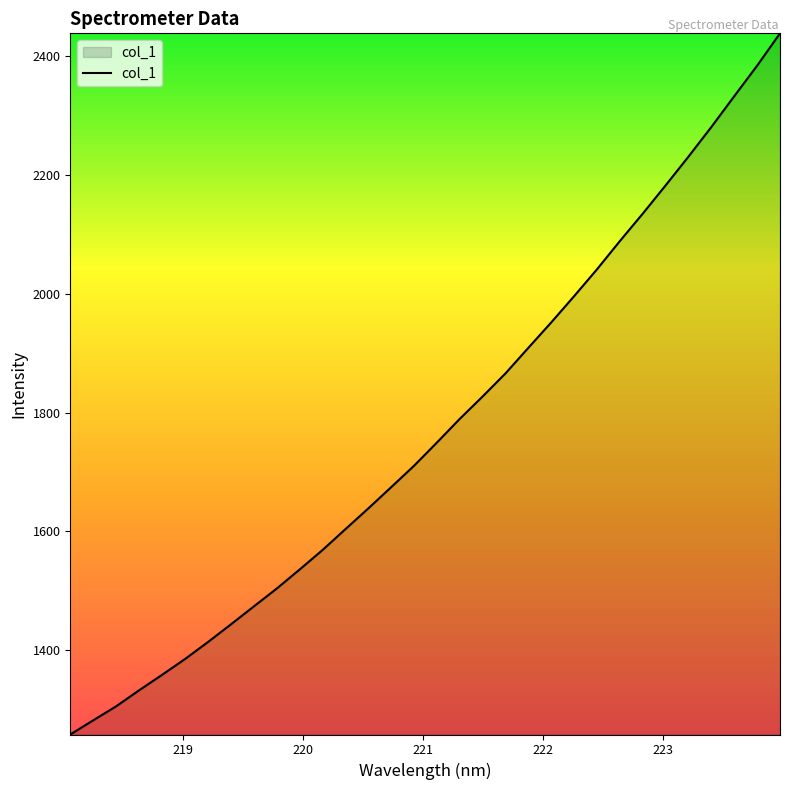

What is the maximum value shown in the chart?

2437.8